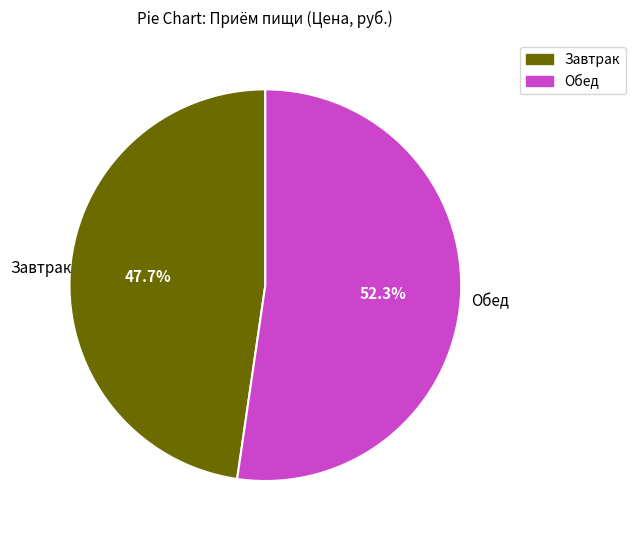

What is the ratio of the value at Обед to the value at Завтрак?

1.1